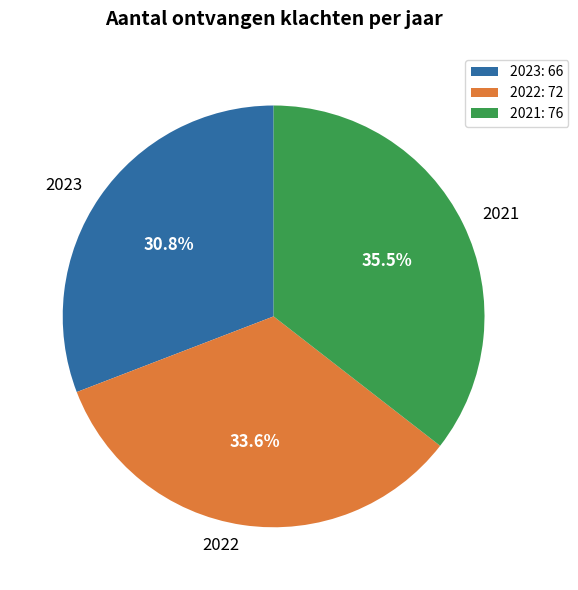

Does 2022 represent more than half of the total?

No